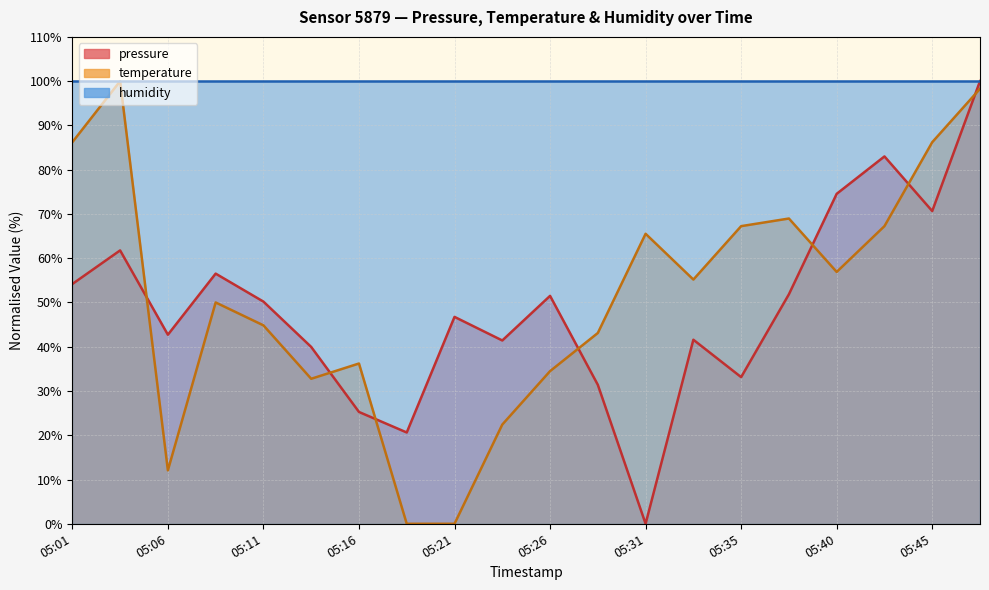

At which category does pressure reach its first local peak?

05:04